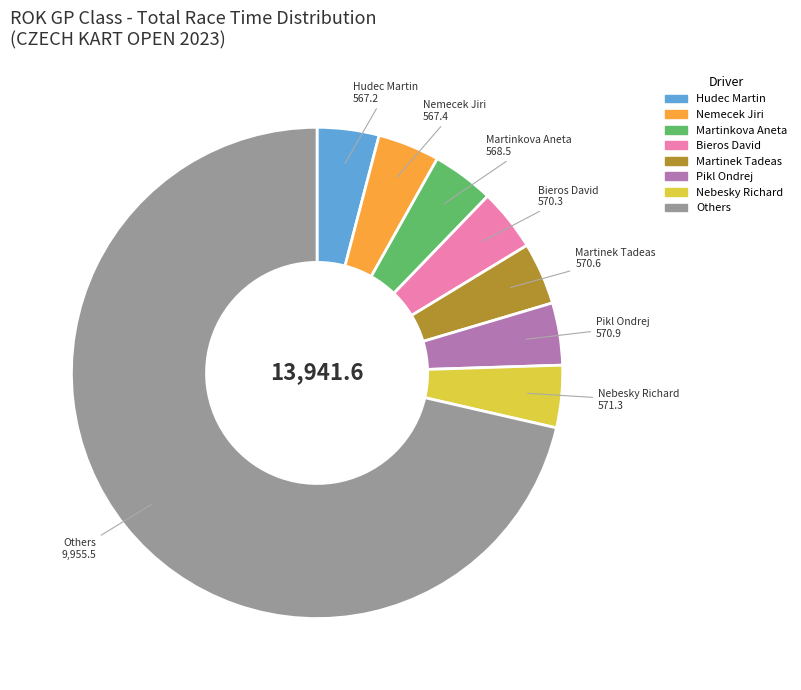

Is there a majority slice in this chart?

Yes